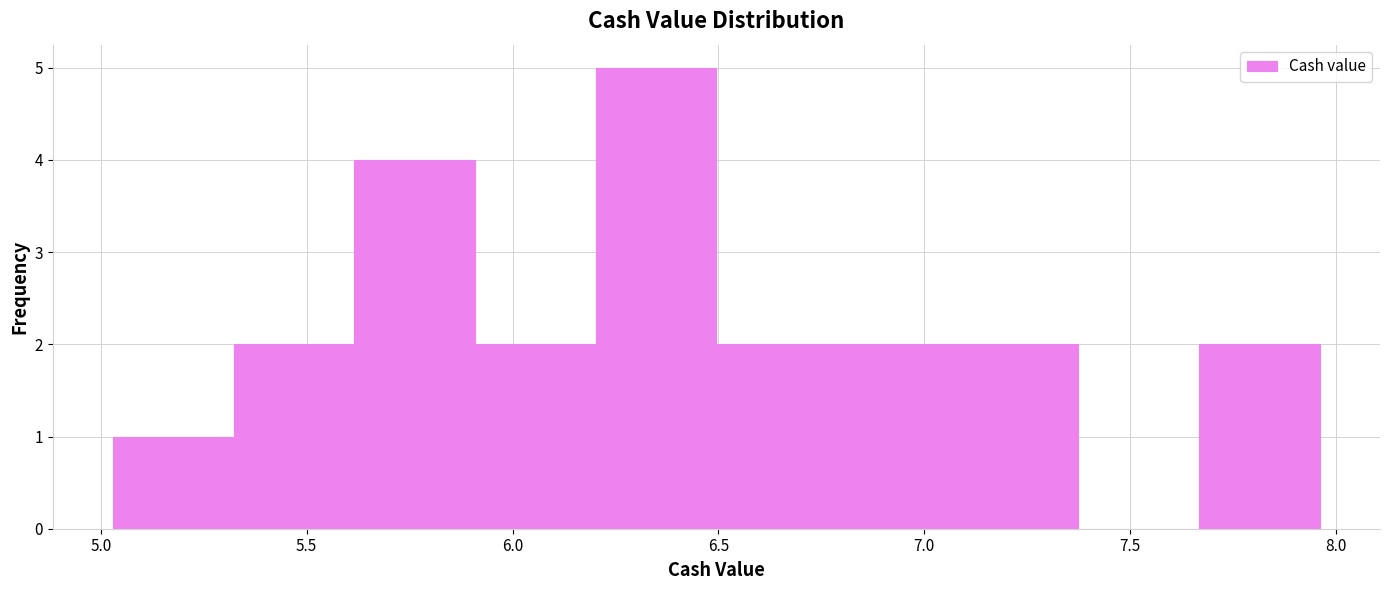

How tall is the bar that spans 6.20 to 6.50 on the x-axis? Neither the bar edges nor the heights are printed on the chart, so give them approximately, as read against the axes.

5